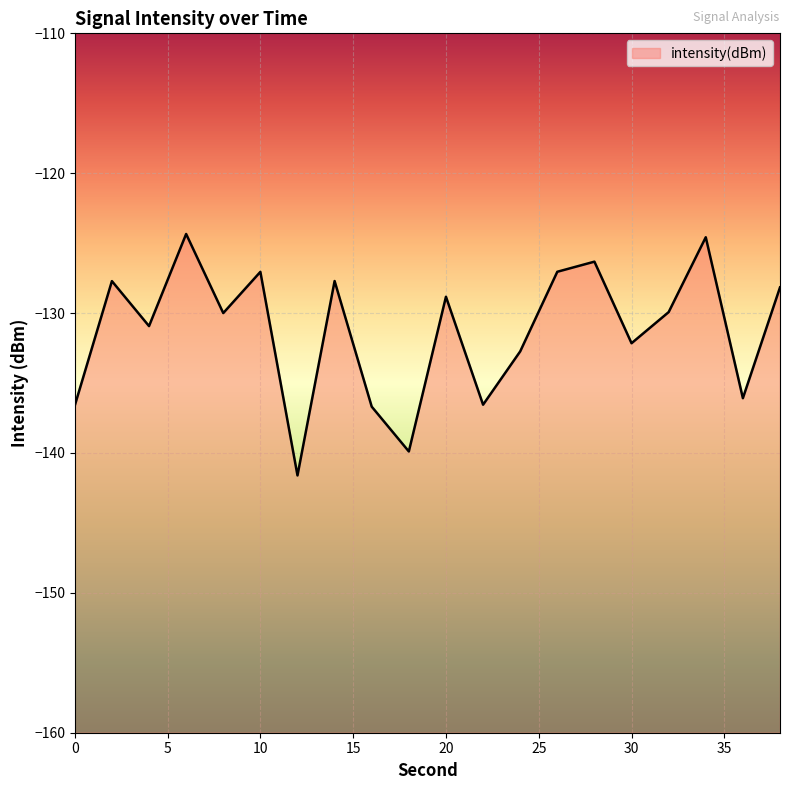

List the labels in order of value, smallest first.

12, 18, 16, 0, 22, 36, 24, 30, 4, 8, 32, 20, 38, 2, 14, 10, 26, 28, 34, 6